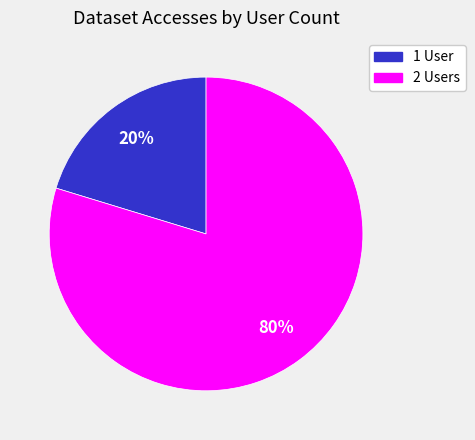

To the nearest percent, what is the average slice percentage?

50%